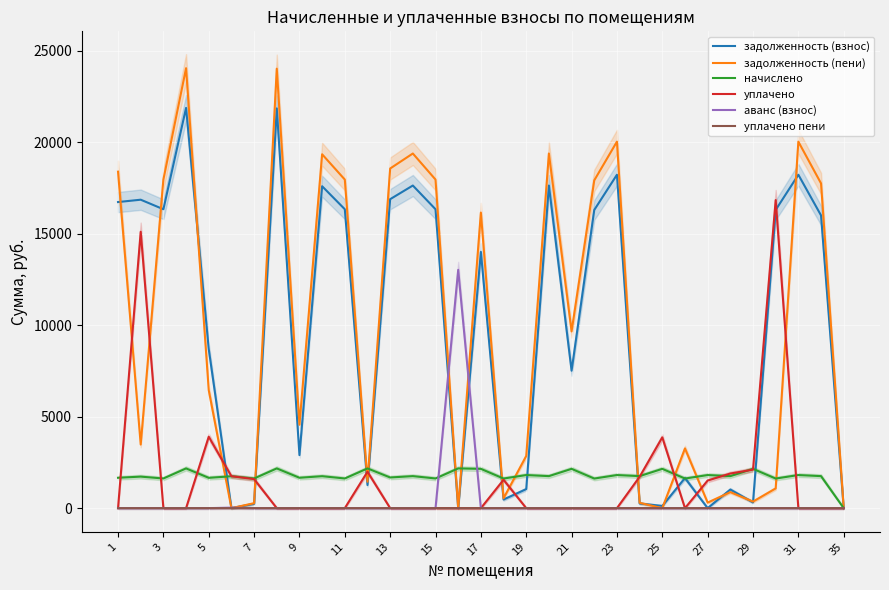

How many intersections are there between начислено and задолженность (взнос)?

12